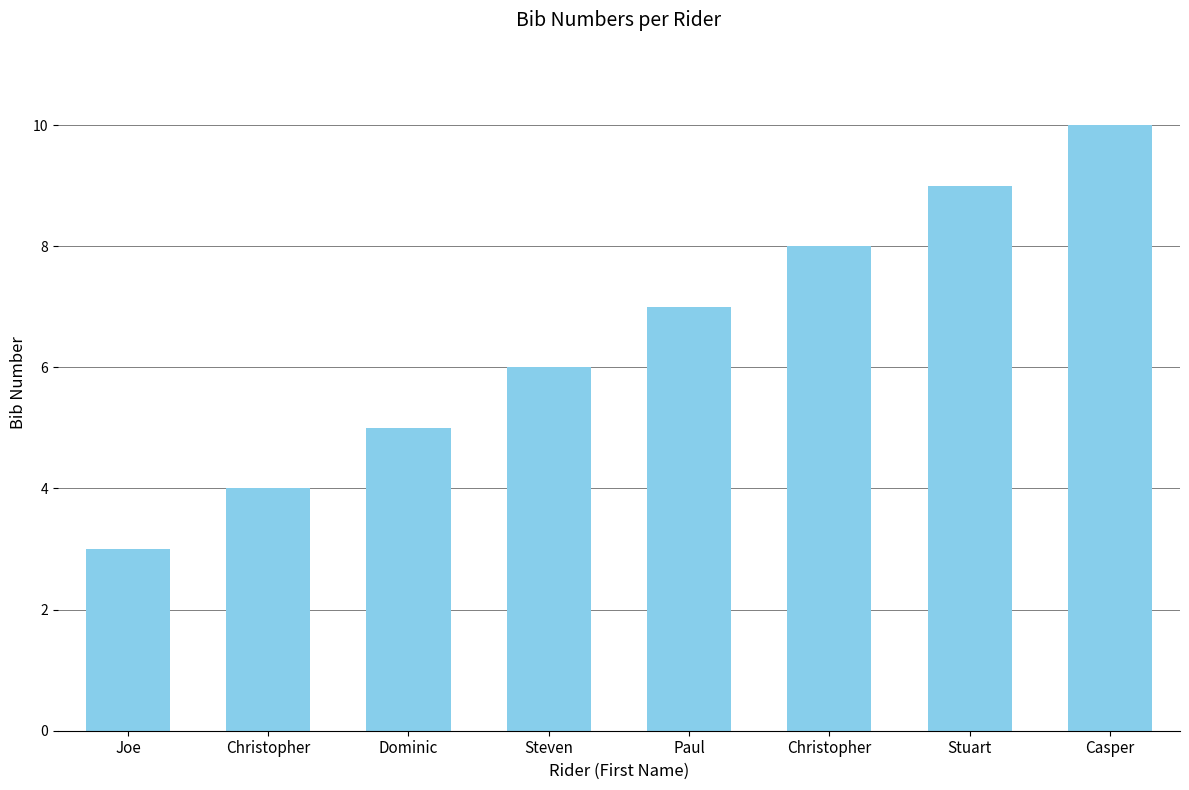

Are the bars horizontal?

No